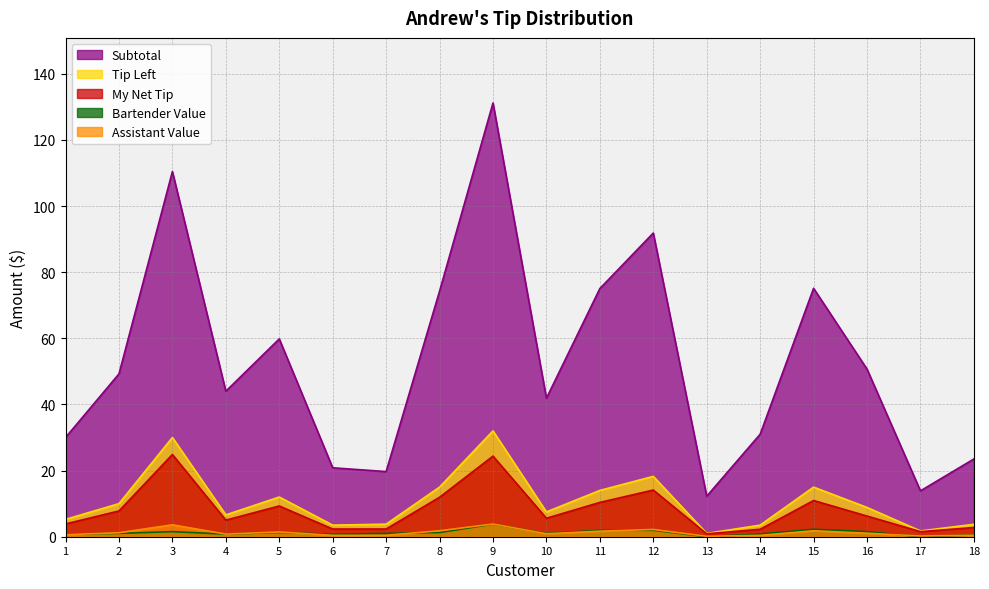

In Assistant Value, how many points are lower than both neighbors (excluding endpoints)?

5